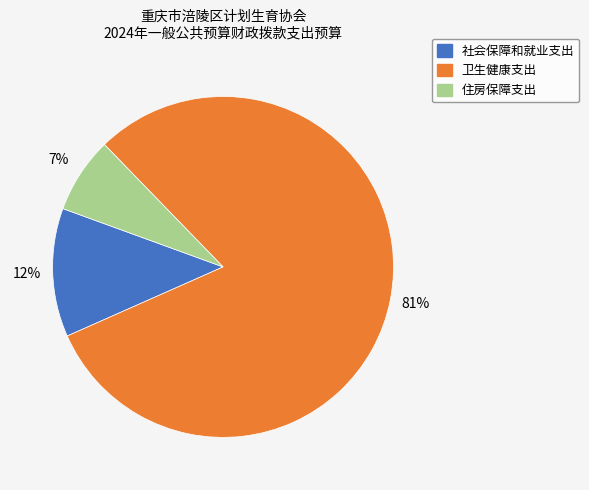

How many slices are in this pie chart?

3